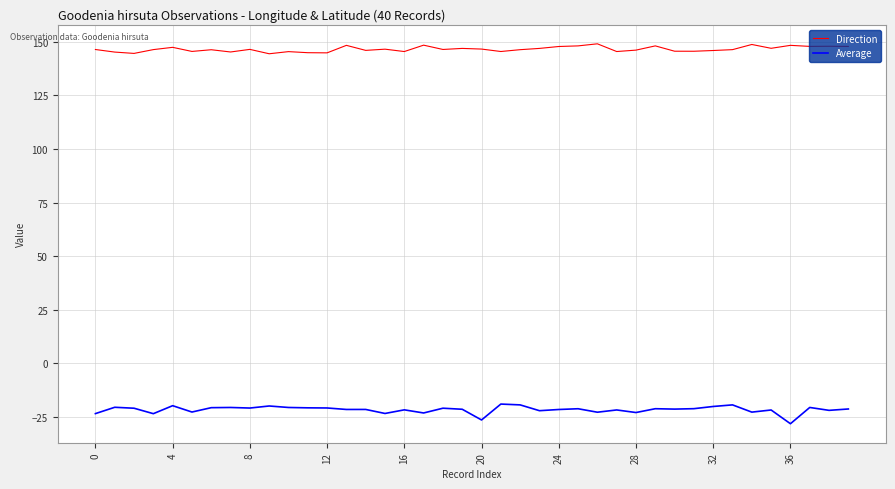

What are all the series names shown in the legend?

Direction, Average